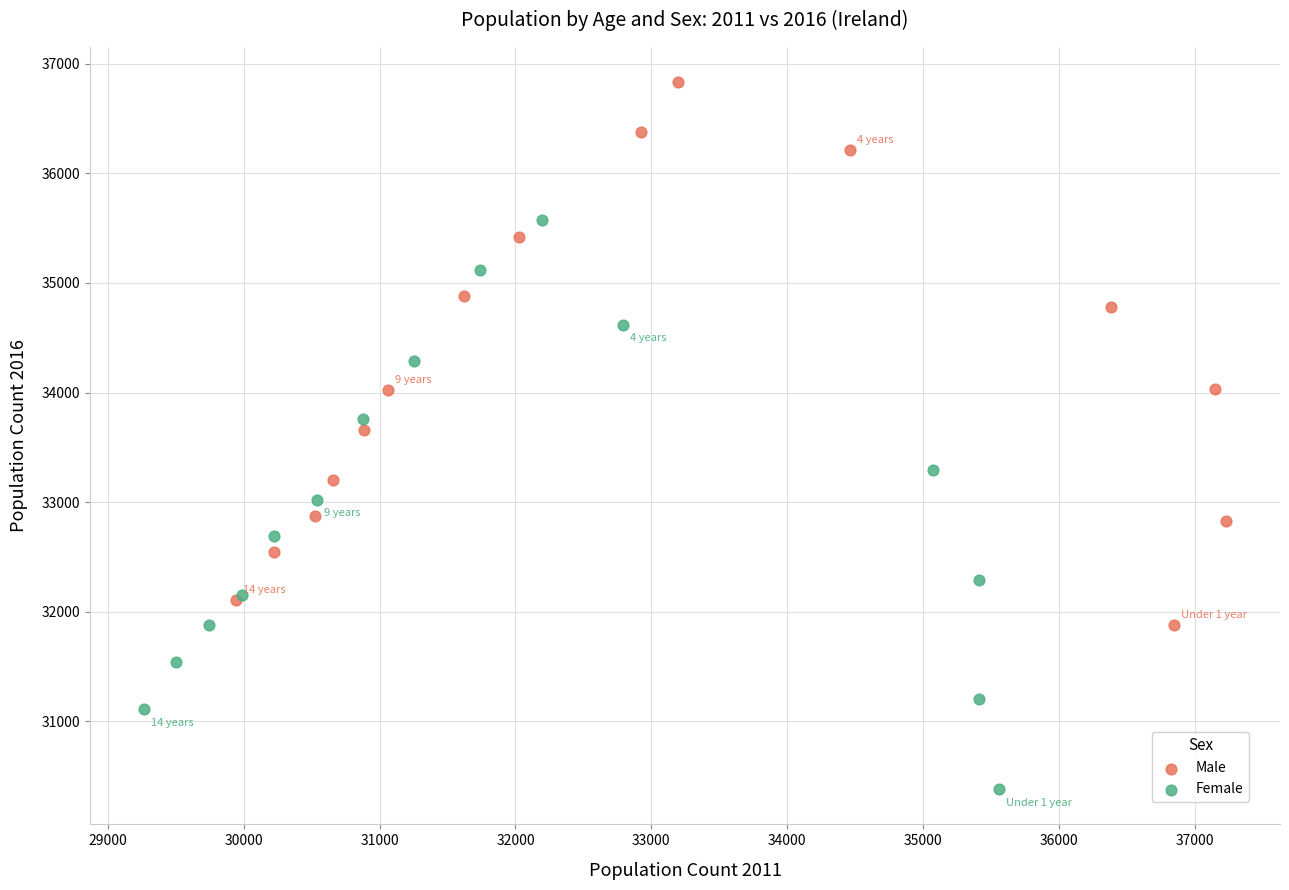

Which series has the widest spread of Y values?

Female